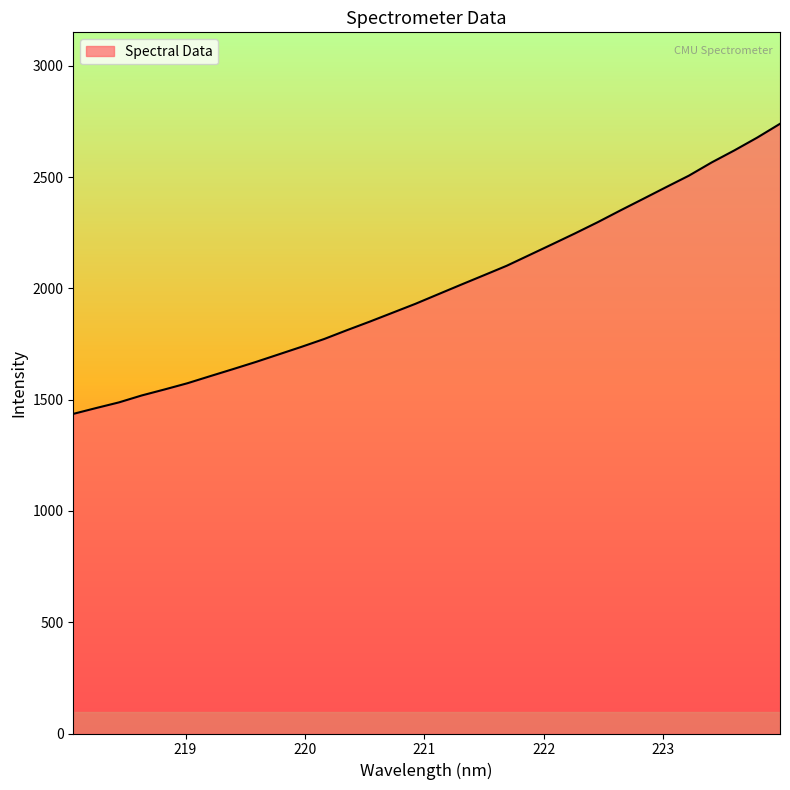

Count the number of data series in this chart.

1